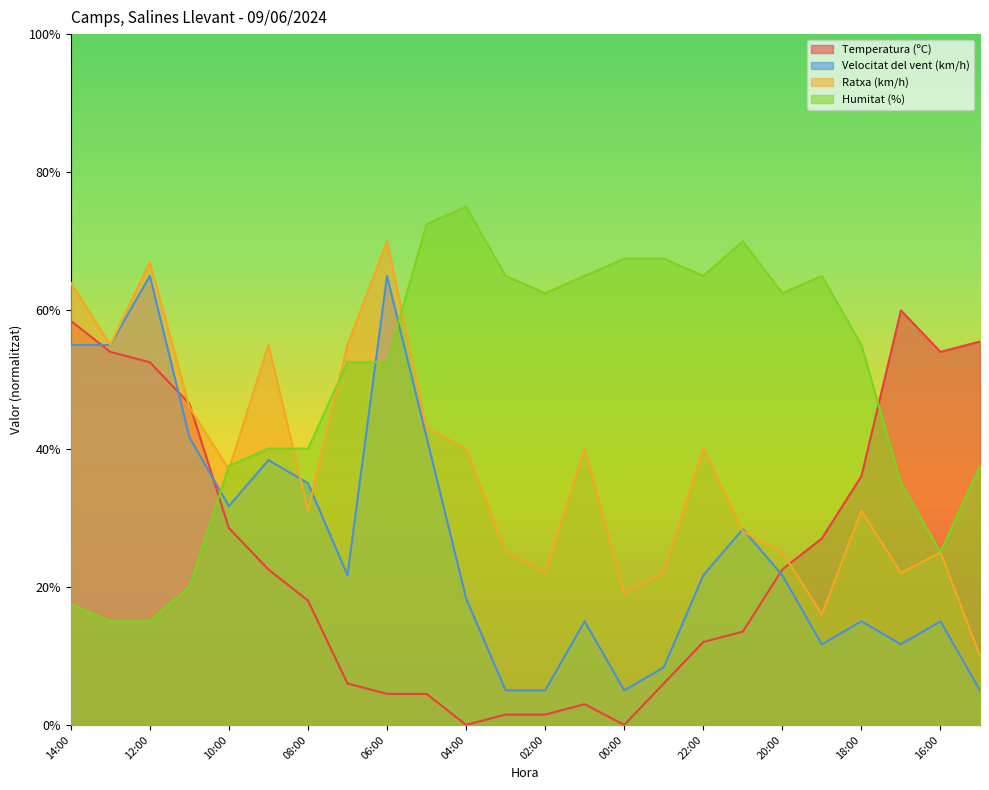

What position from the left is 08:00?

7